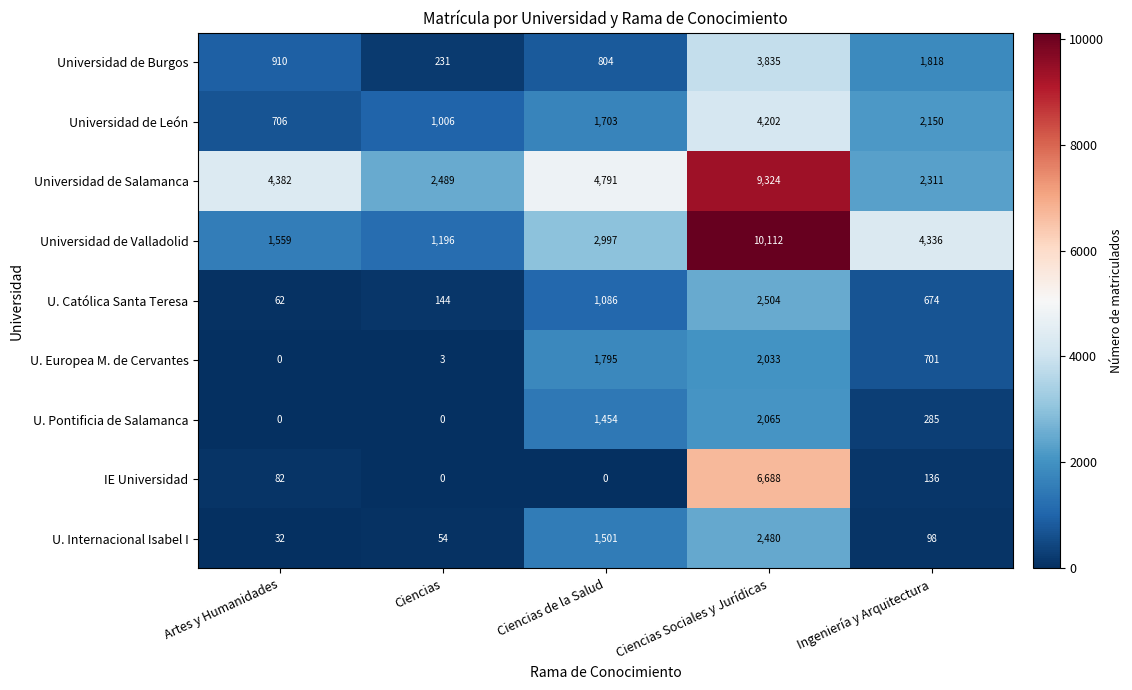

What is the lowest value of the Universidad de Salamanca series?

2311